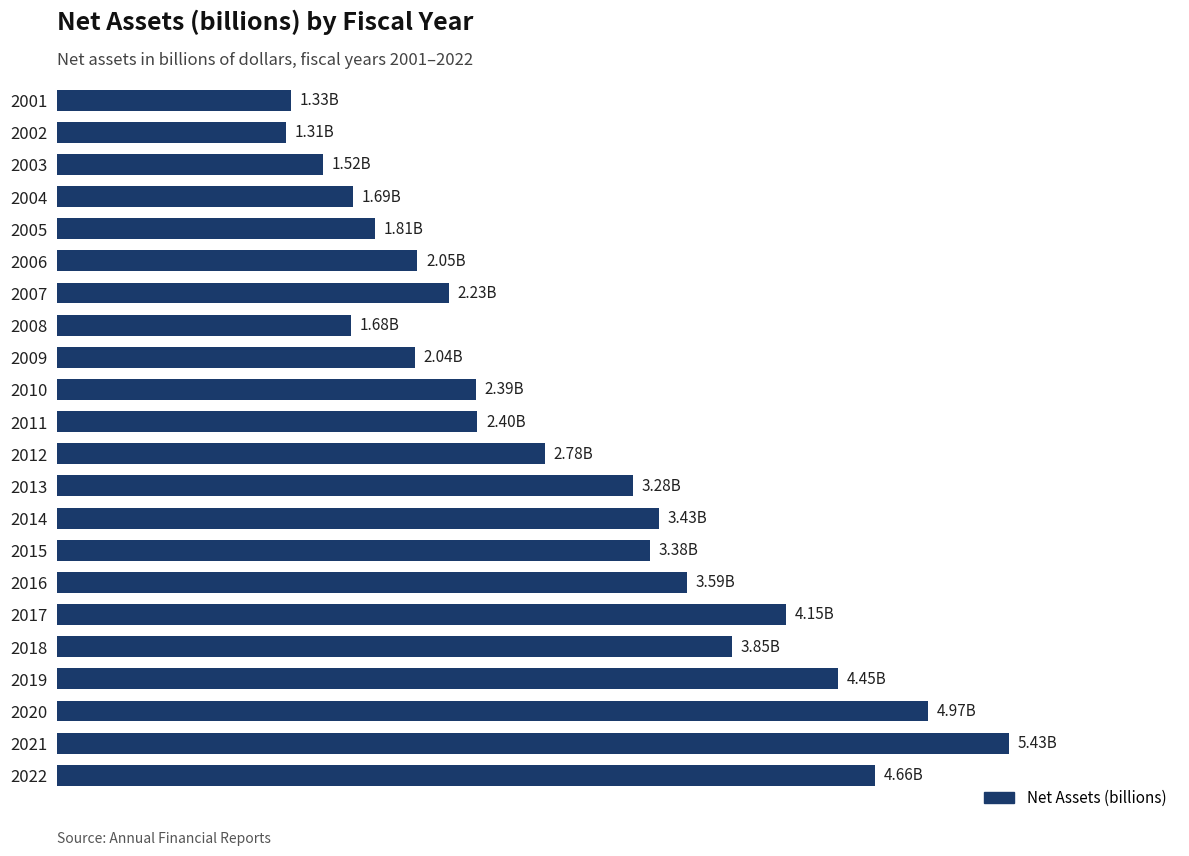

Rank the categories by value from highest to lowest.

20, 19, 21, 18, 16, 17, 15, 13, 14, 12, 11, 10, 9, 6, 5, 8, 4, 3, 7, 2, 0, 1